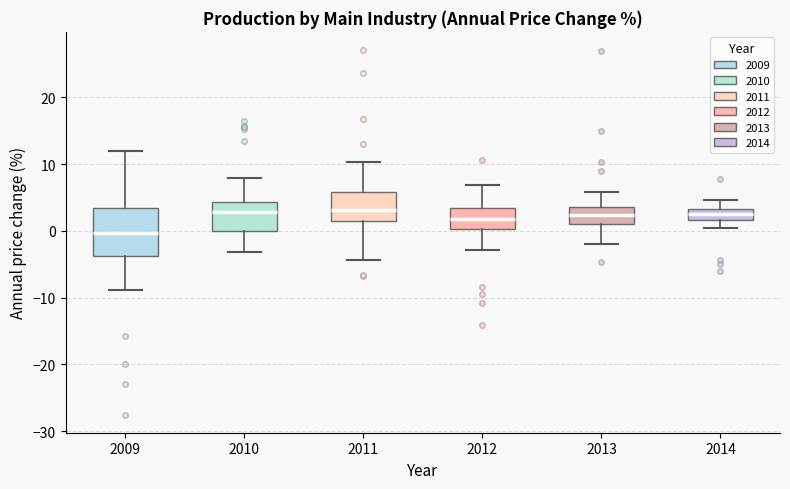

Reading left to right, transcribe this box plot: for each box, give where its median line is, the range the box spans, and where its two whiskers end, as read against the y-axis. The values are not printed on the chart, so give them approximately, as read against the axis.

2009: median 0, box -4 to 3, whiskers -9 to 12
2010: median 3, box 0 to 4, whiskers -3 to 8
2011: median 3, box 2 to 6, whiskers -4 to 10
2012: median 2, box 0 to 3, whiskers -3 to 7
2013: median 2, box 1 to 4, whiskers -2 to 6
2014: median 3 (inside the box), box 2 to 3, whiskers 0 to 5